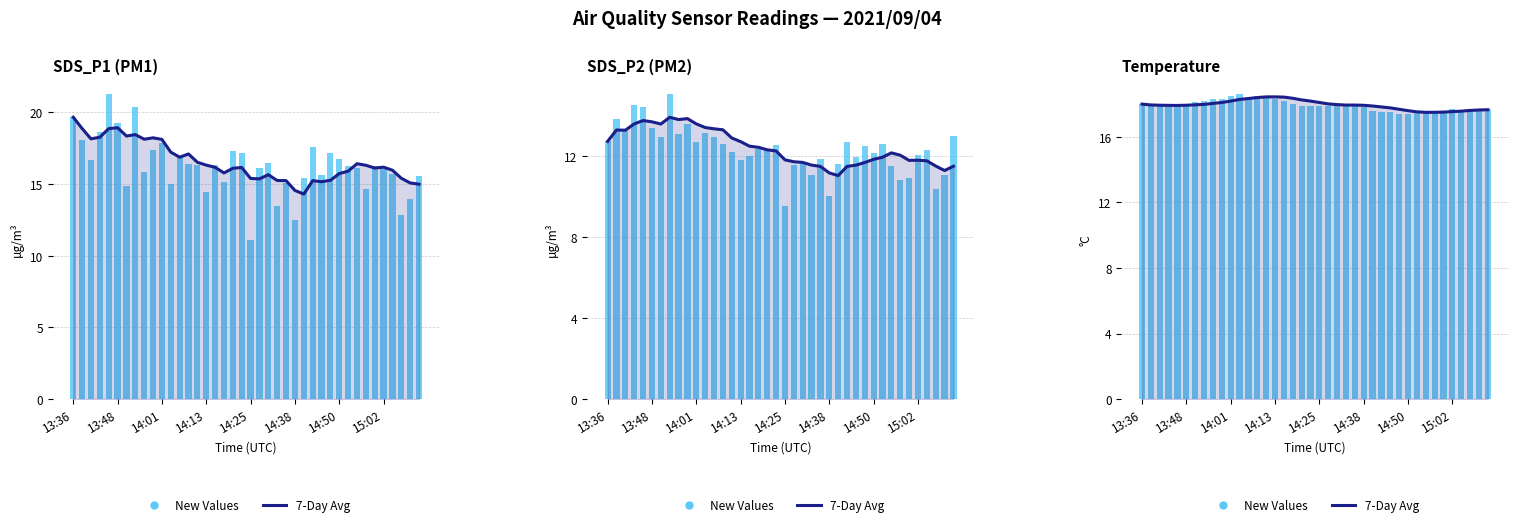

Which series has the largest range (max minus min)?

New Values